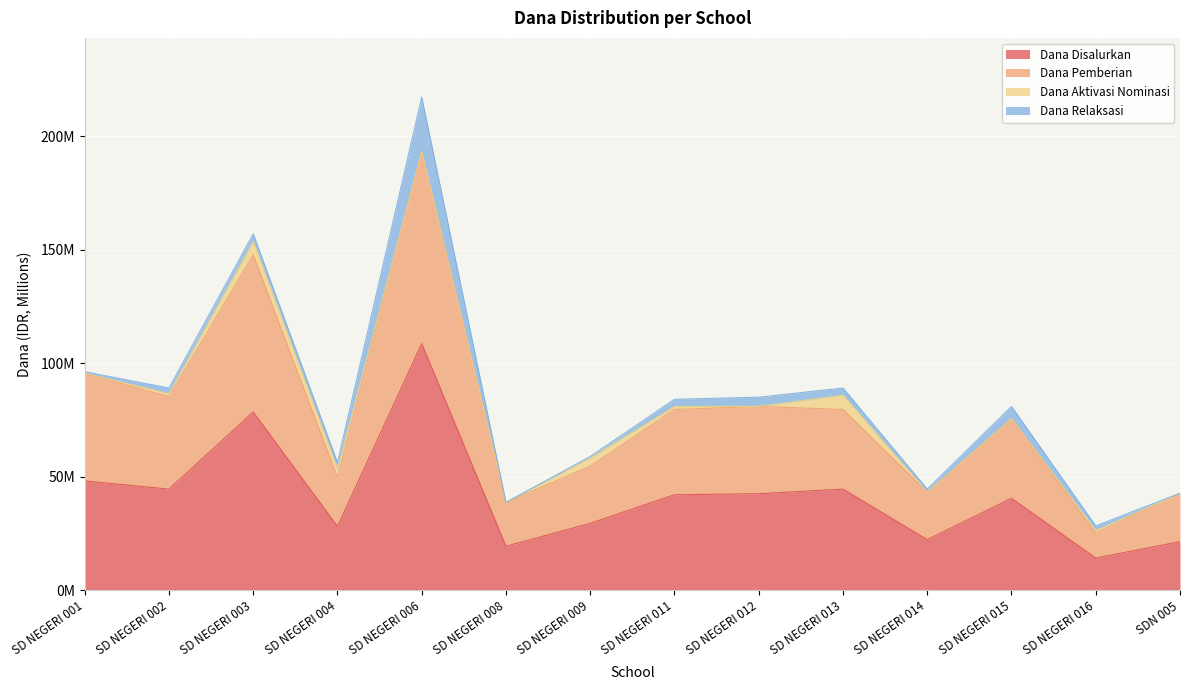

True or false: Dana Disalurkan and Dana Pemberian intersect in this chart.

False